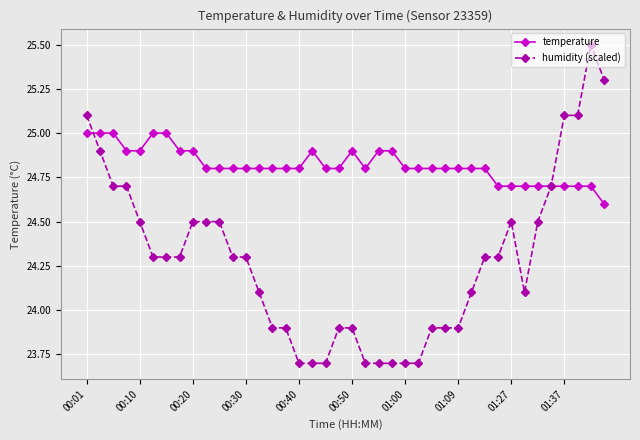

Which series has the largest total across all categories?

temperature